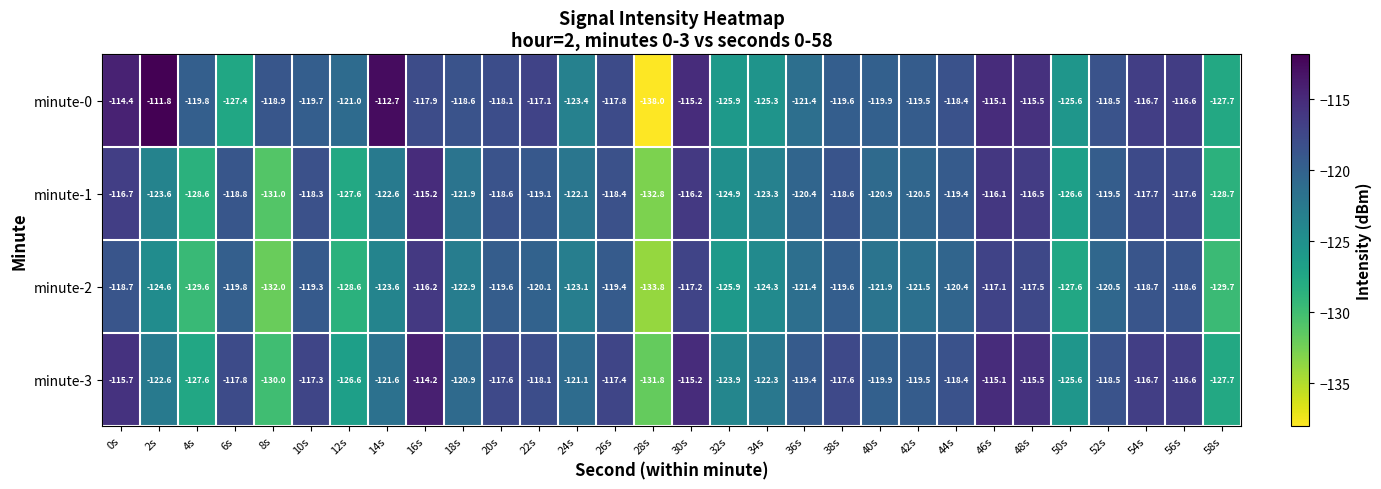

The value of minute-0 at 36s is -50.1. True or false?

False